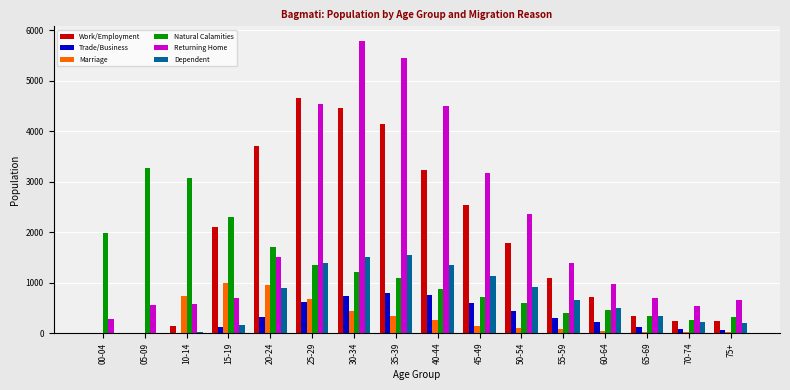

What is the sum of the Dependent values at 60-64 and 65-69?

833